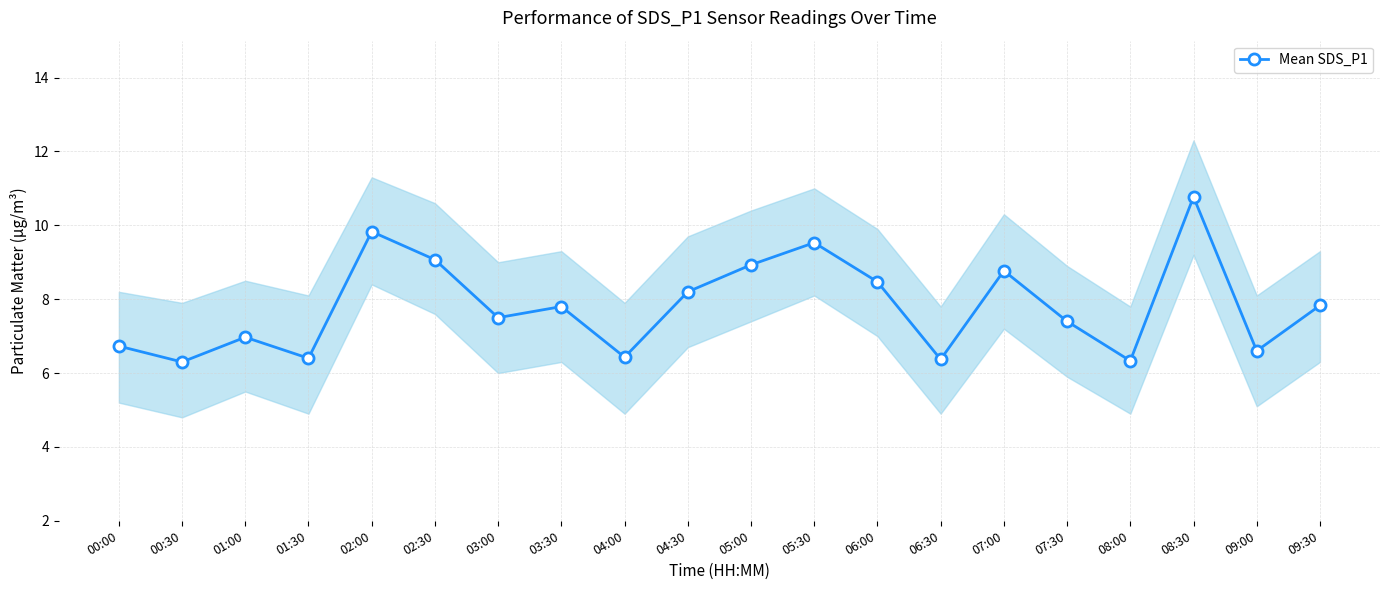

Rank the categories by value from highest to lowest.

08:30, 02:00, 05:30, 02:30, 05:00, 07:00, 06:00, 04:30, 09:30, 03:30, 03:00, 07:30, 01:00, 00:00, 09:00, 04:00, 01:30, 06:30, 08:00, 00:30